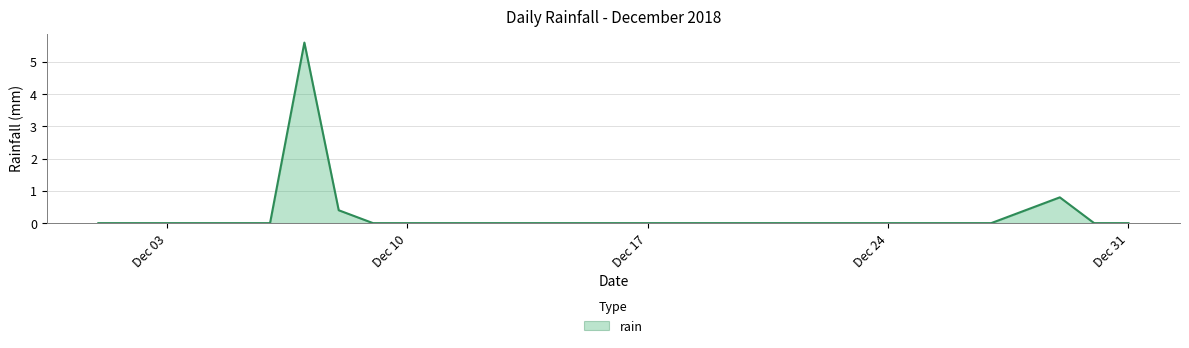

What is the greatest value displayed?

5.6